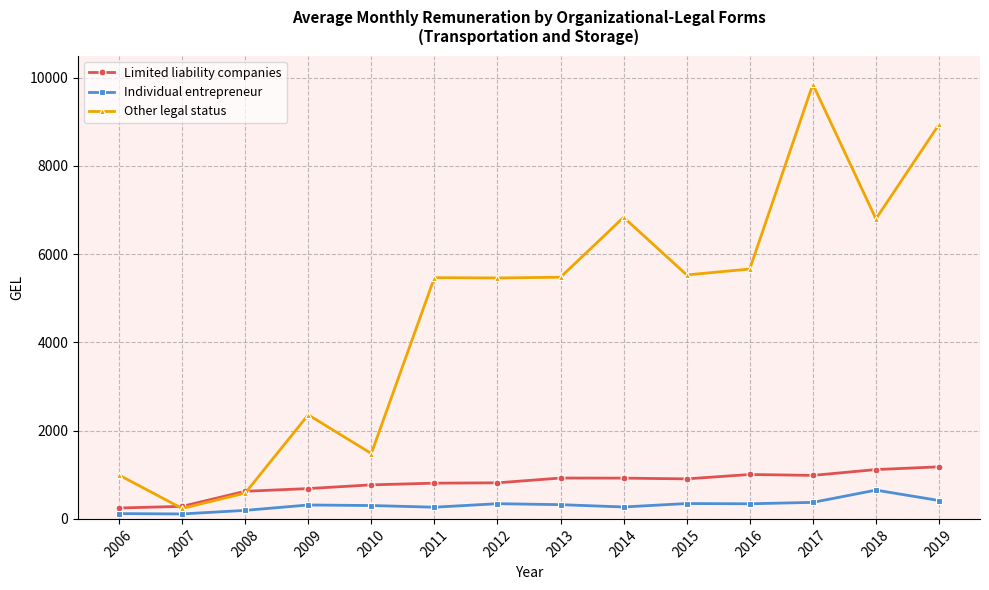

What is the sum of the Limited liability companies values at 2016 and 2010?

1778.0